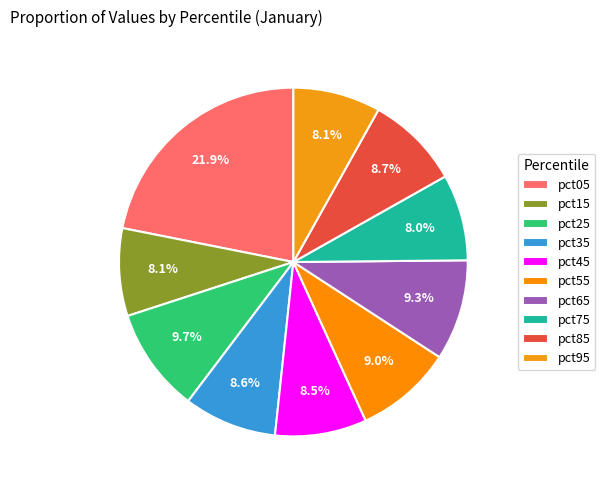

The pct95 slice represents 8% of the pie. True or false?

True